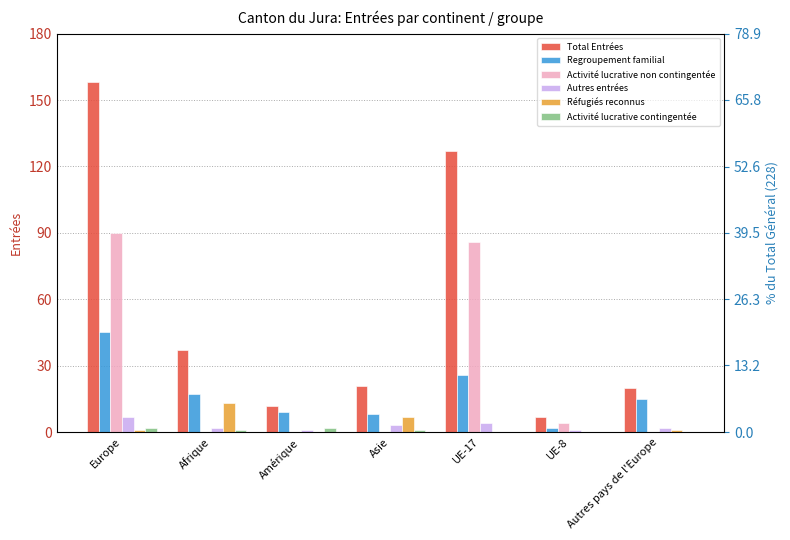

What is the difference between the second highest and second lowest values in the Activité lucrative non contingentée series?

86